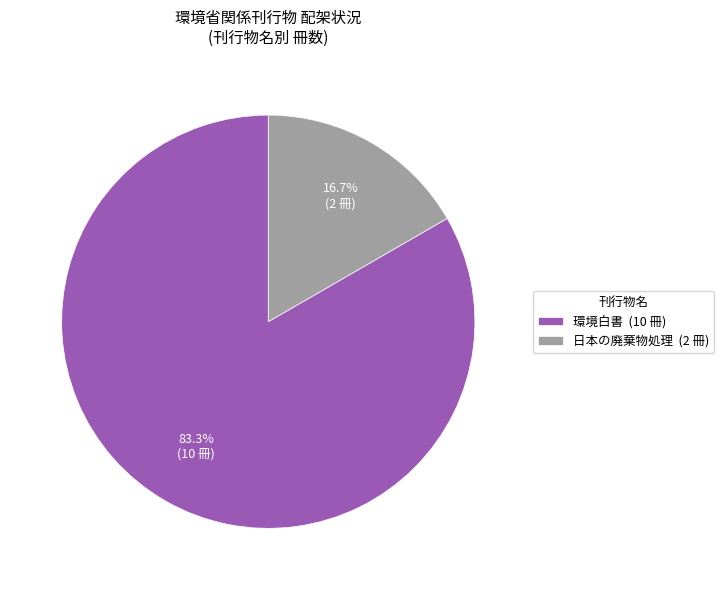

True or false: 環境白書 accounts for 97% of the total.

False